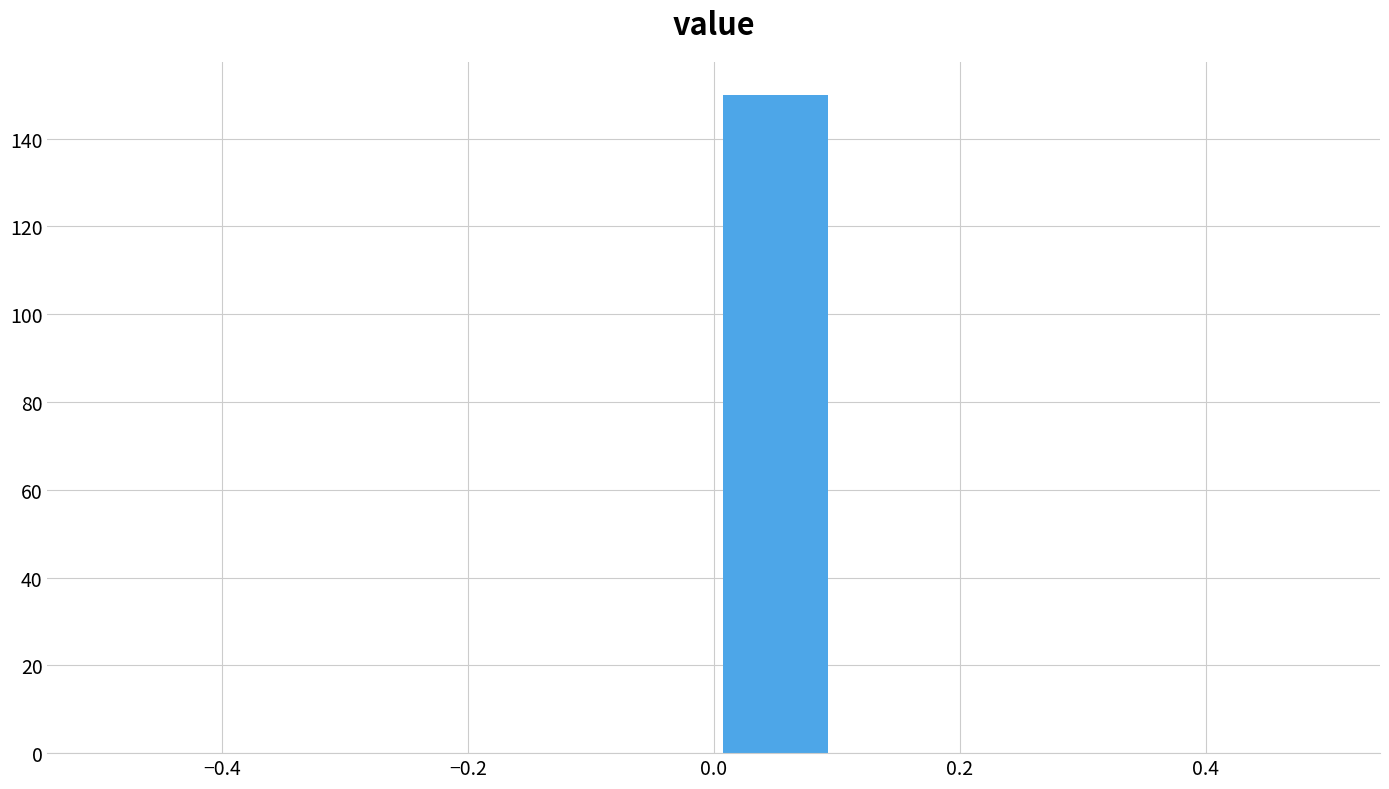

How tall is the bar that spans 0.0 to 0.1 on the x-axis? The values are not printed on the chart, so give them approximately, as read against the axis.

150